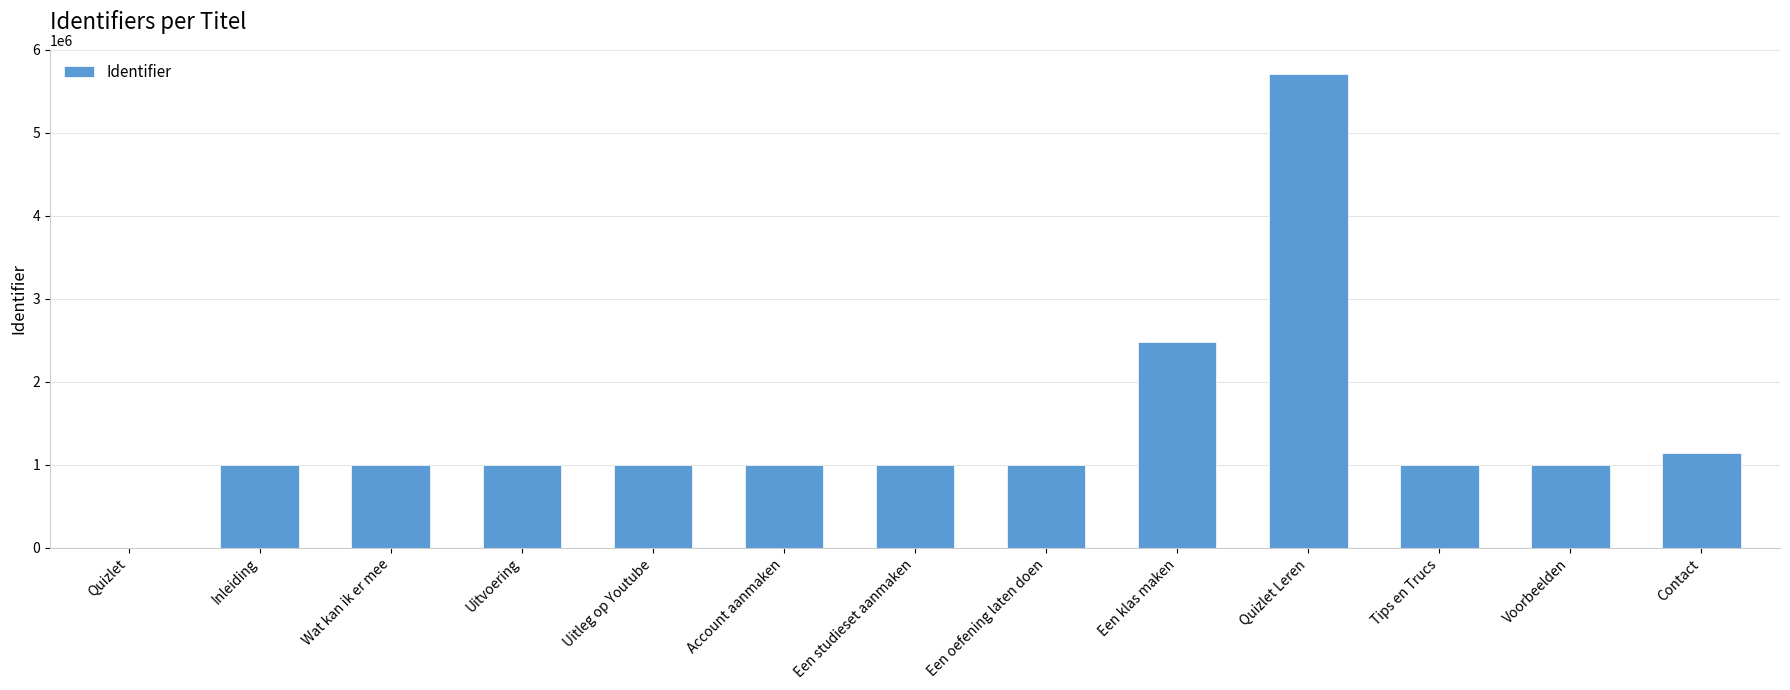

What is the average value?

1411346